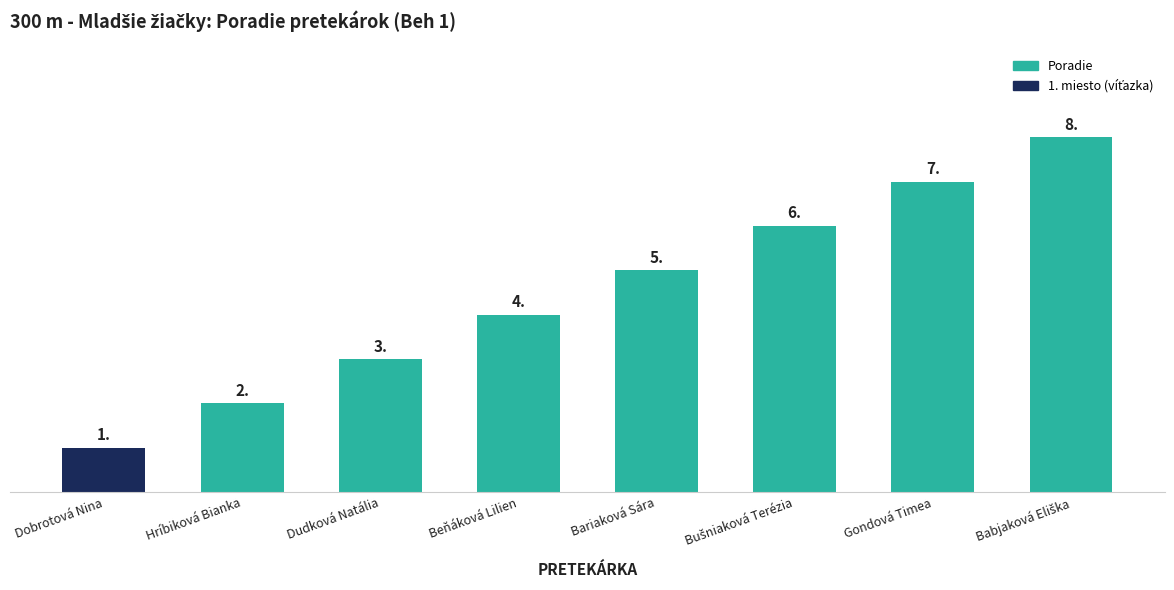

True or false: the data shows 4 at Beňáková Lilien.

True